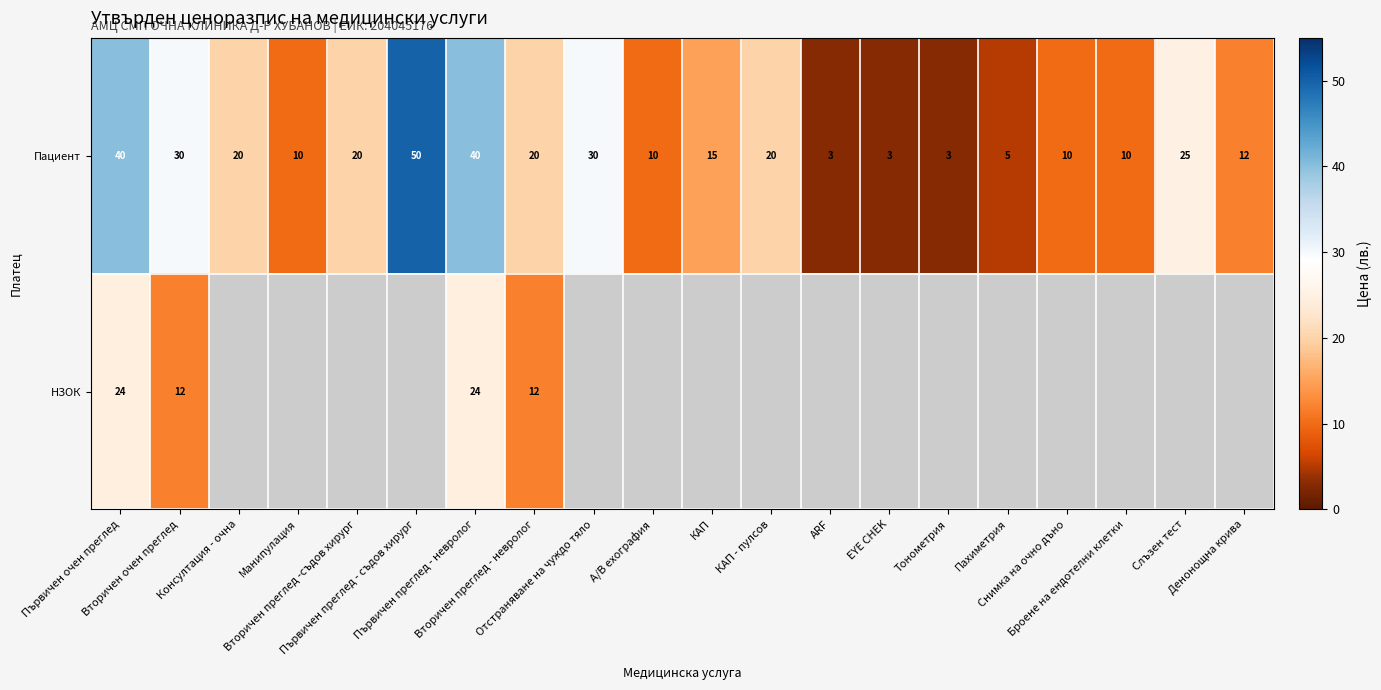

At which label does Пациент reach its peak?

Първичен преглед - съдов хирург